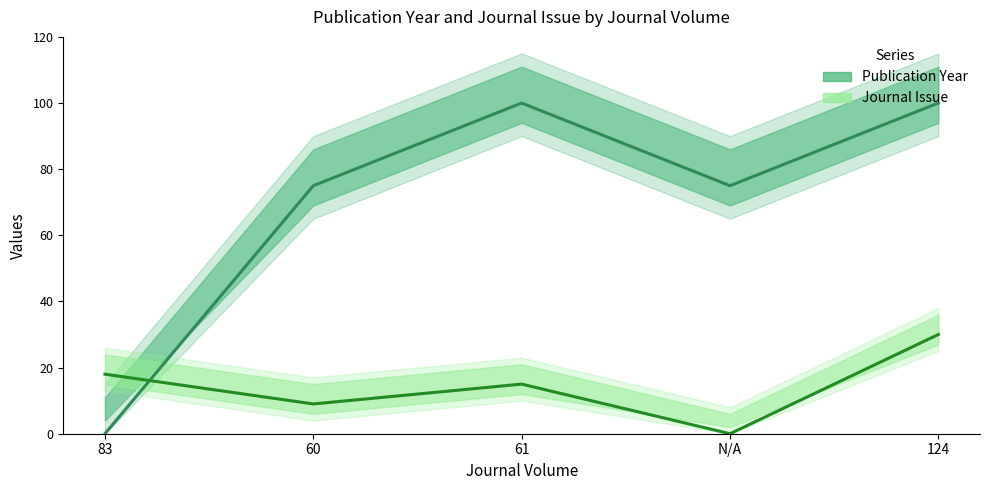

What are all the series names shown in the legend?

Publication Year, Journal Issue